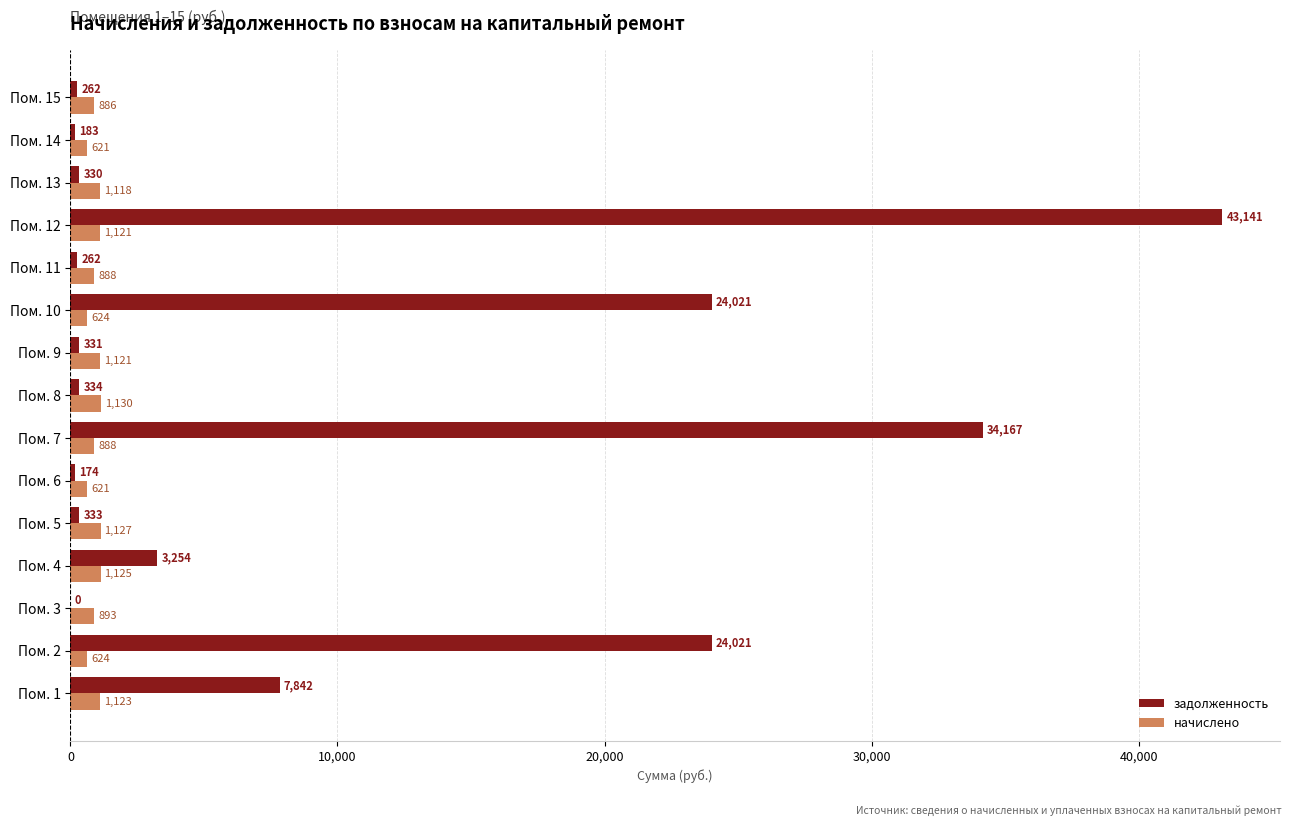

What is the greatest value displayed?

43140.5